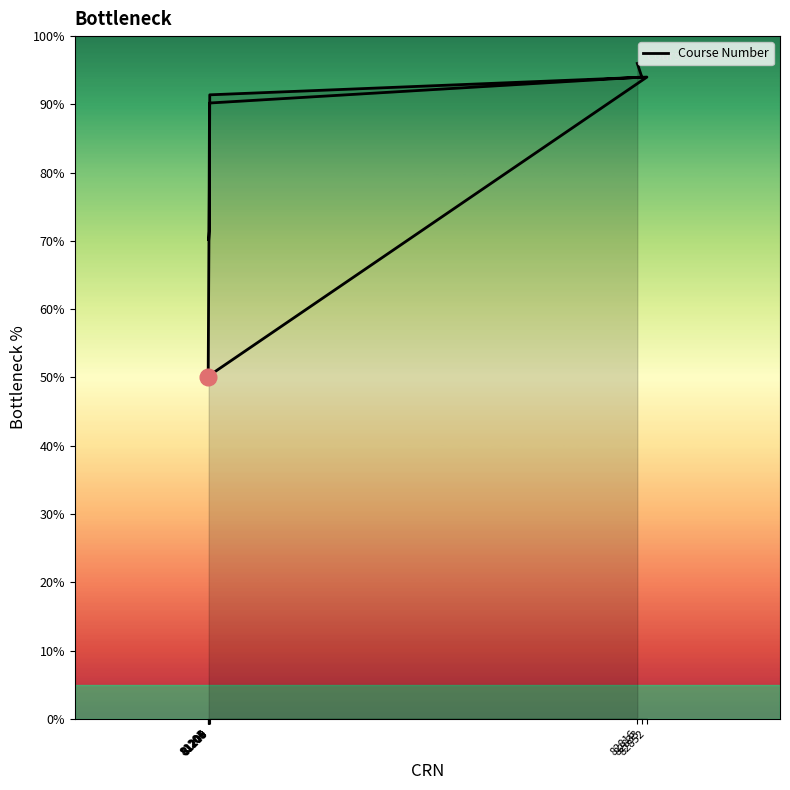

Rank the categories by value from lowest to highest.

81203, 81204, 81205, 81206, 81207, 81208, 81209, 81210, 82852, 82833, 82816